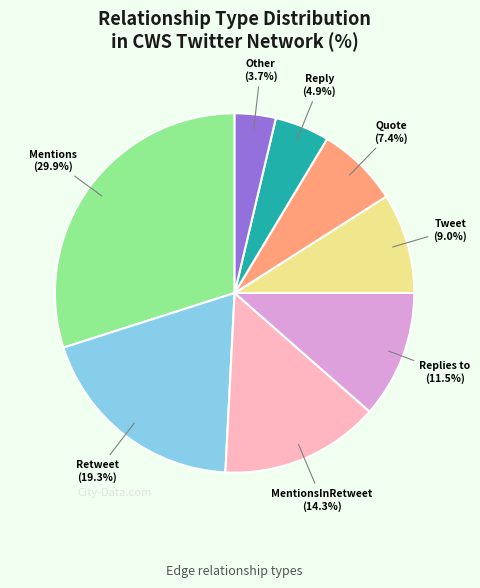

Does any single category account for the majority?

No